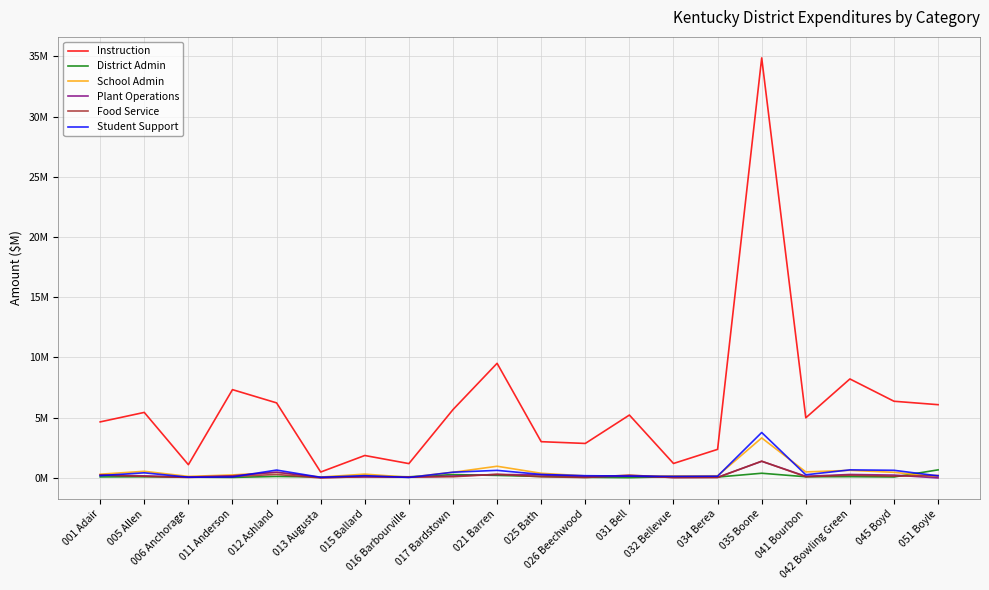

Reading left to right, what are all the values shown in this chart?

Instruction: 4.7	5.4	1.1	7.3	6.2	0.5	1.9	1.2	5.7	9.5	3.0	2.9	5.2	1.2	2.4	34.9	5.0	8.2	6.4	6.1
District Admin: 0.1	0.1	0.1	0.0	0.1	0.1	0.1	0.1	0.3	0.2	0.1	0.1	0.0	0.1	0.1	0.4	0.1	0.1	0.1	0.7
School Admin: 0.3	0.6	0.1	0.3	0.5	0.1	0.3	0.1	0.5	1.0	0.4	0.2	0.2	0.2	0.2	3.3	0.5	0.6	0.5	0.1
Plant Operations: 0.2	0.2	0.1	0.2	0.5	0.0	0.1	0.1	0.2	0.3	0.3	0.1	0.1	0.0	0.1	1.4	0.1	0.3	0.2	0.0
Food Service: 0.2	0.1	0.0	0.1	0.3	0.0	0.1	0.1	0.1	0.3	0.1	0.0	0.2	0.0	0.0	1.4	0.1	0.2	0.1	0.2
Student Support: 0.2	0.4	0.1	0.1	0.7	0.1	0.2	0.0	0.5	0.6	0.3	0.2	0.2	0.1	0.1	3.8	0.3	0.7	0.6	0.2